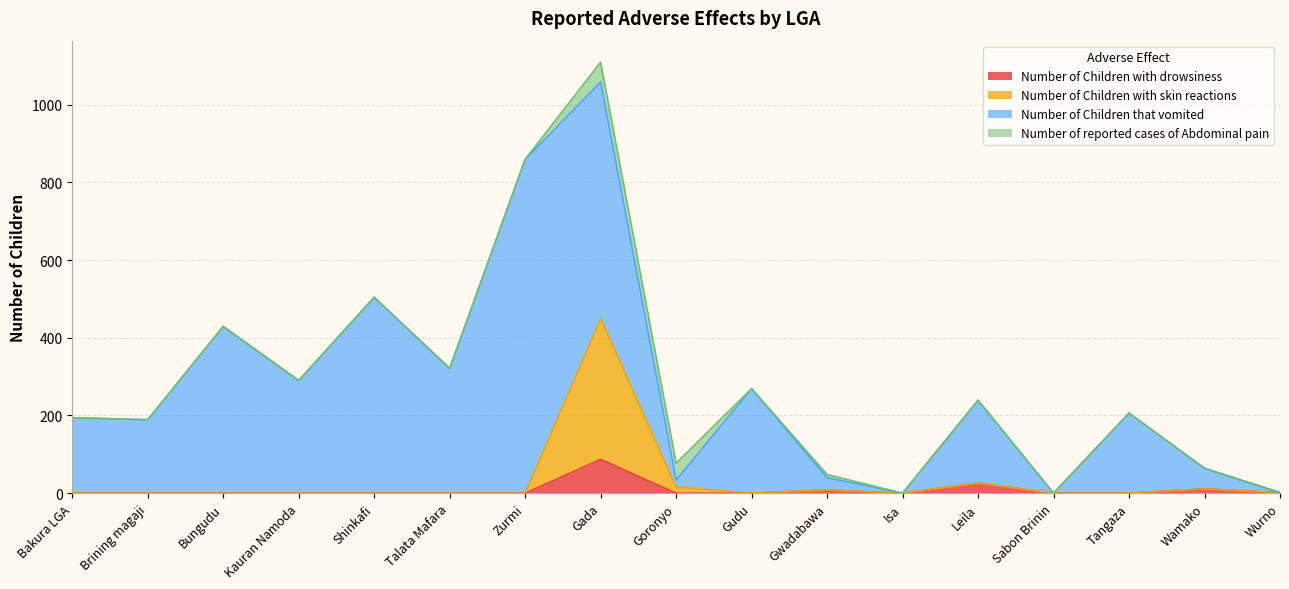

What is the difference between the second highest and second lowest values in the Number of Children with skin reactions series?

26